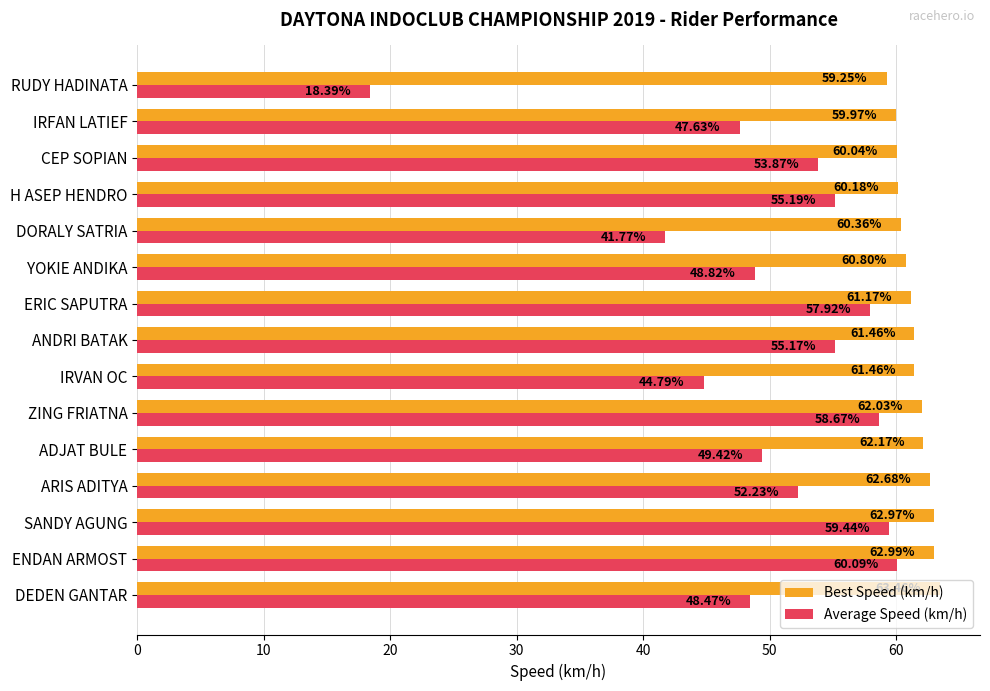

How many categories are shown in the chart?

15